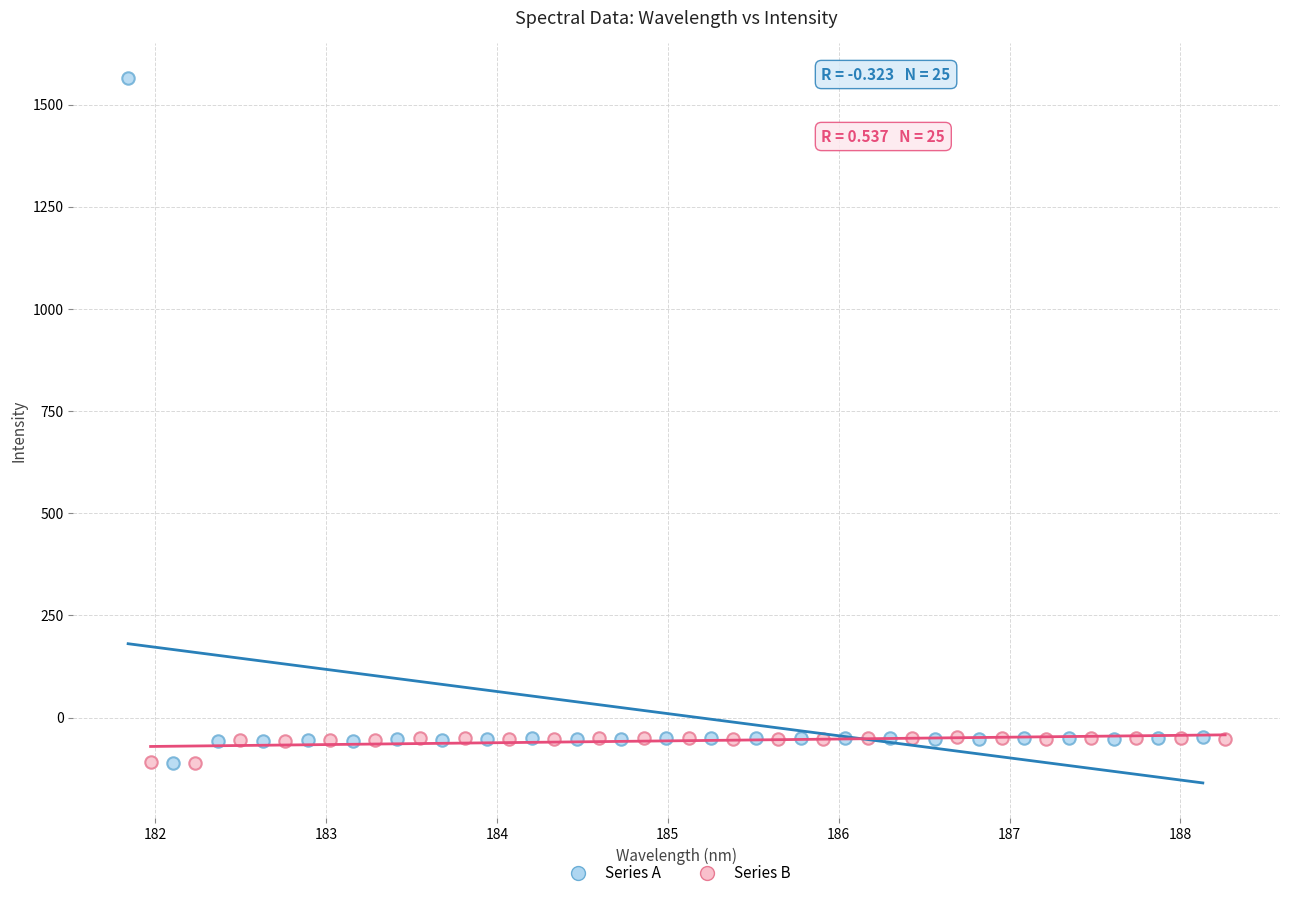

What are all the series names shown in the legend?

Series A, Series B